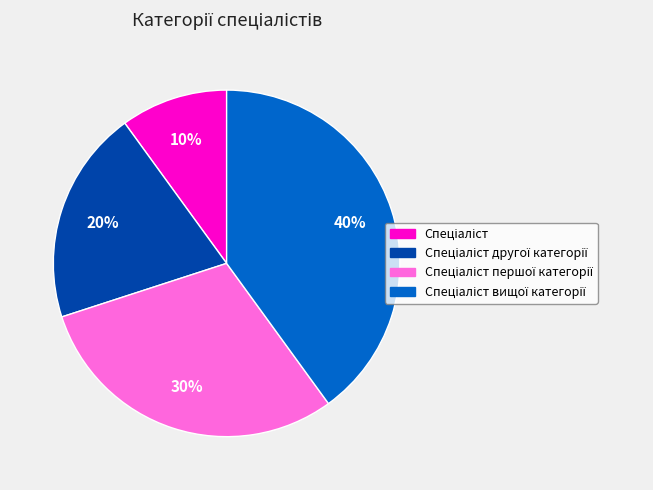

Is there any slice that represents more than half of the pie?

No